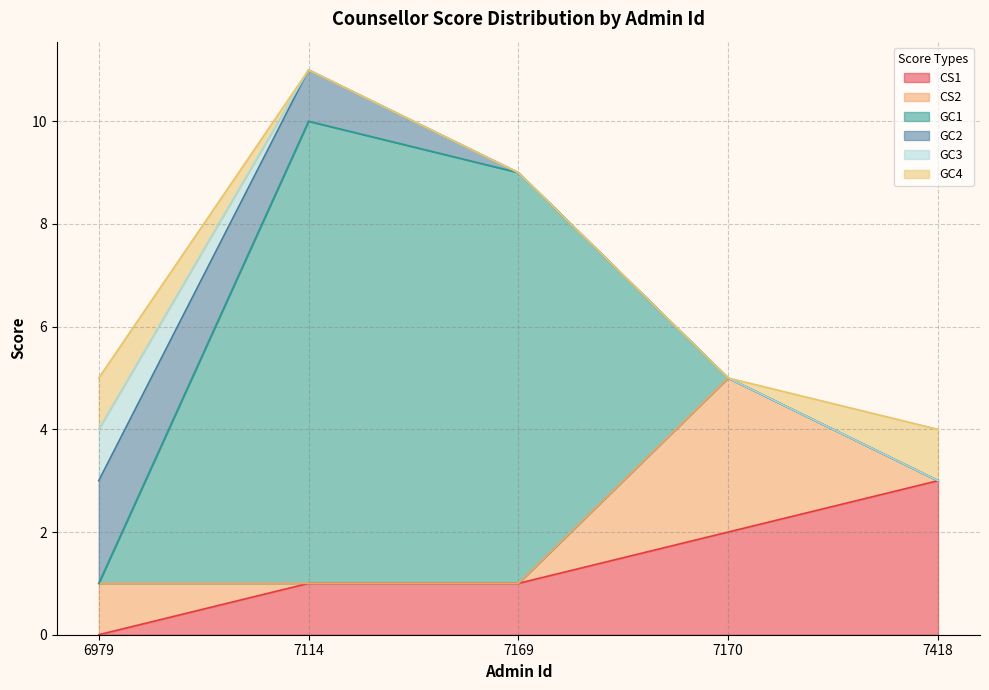

List the series in order of their peak value, lowest first.

GC3, GC4, GC2, CS1, CS2, GC1